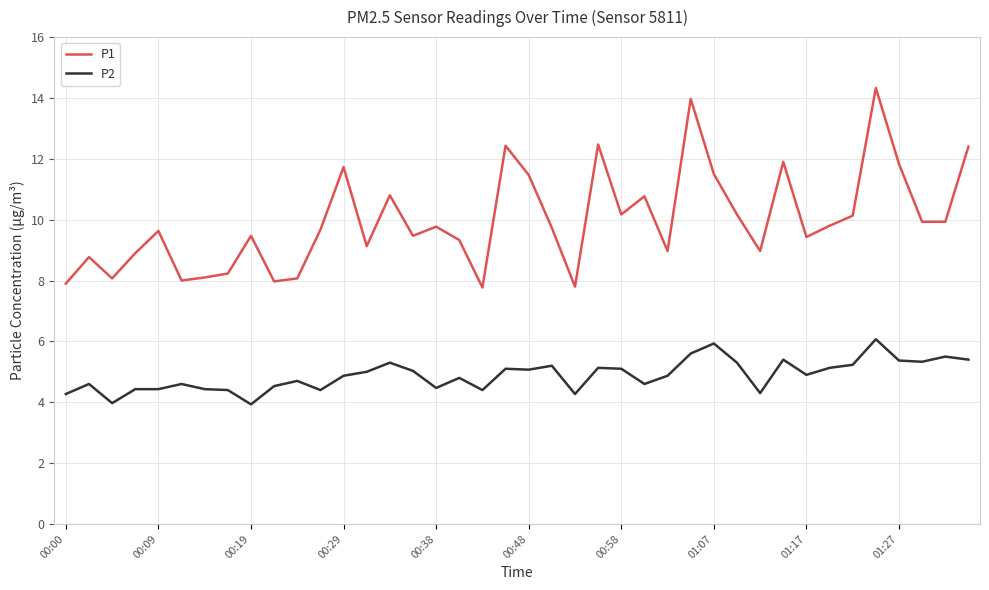

Which series has the largest total across all categories?

P1